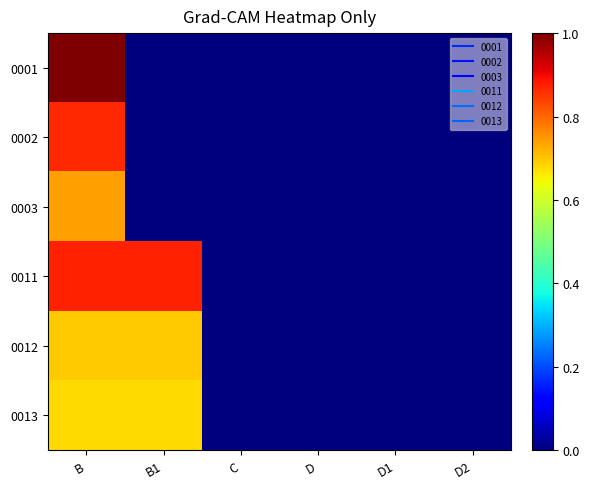

Which has a higher value, B or D2?

B